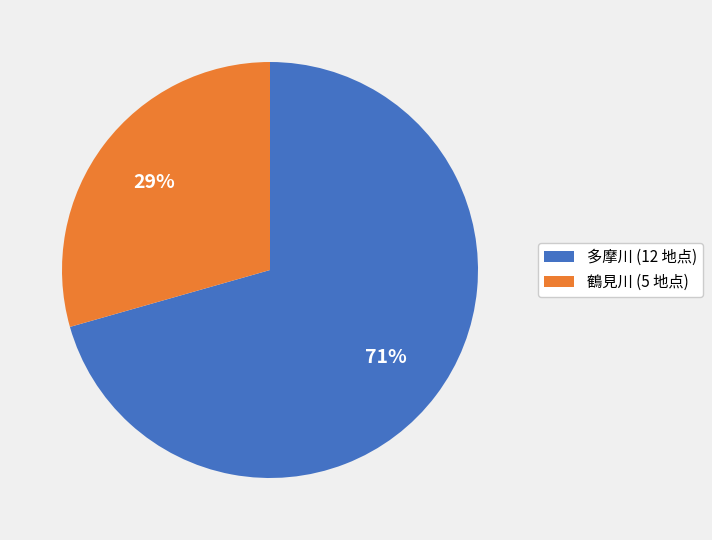

How many slices are in this pie chart?

2